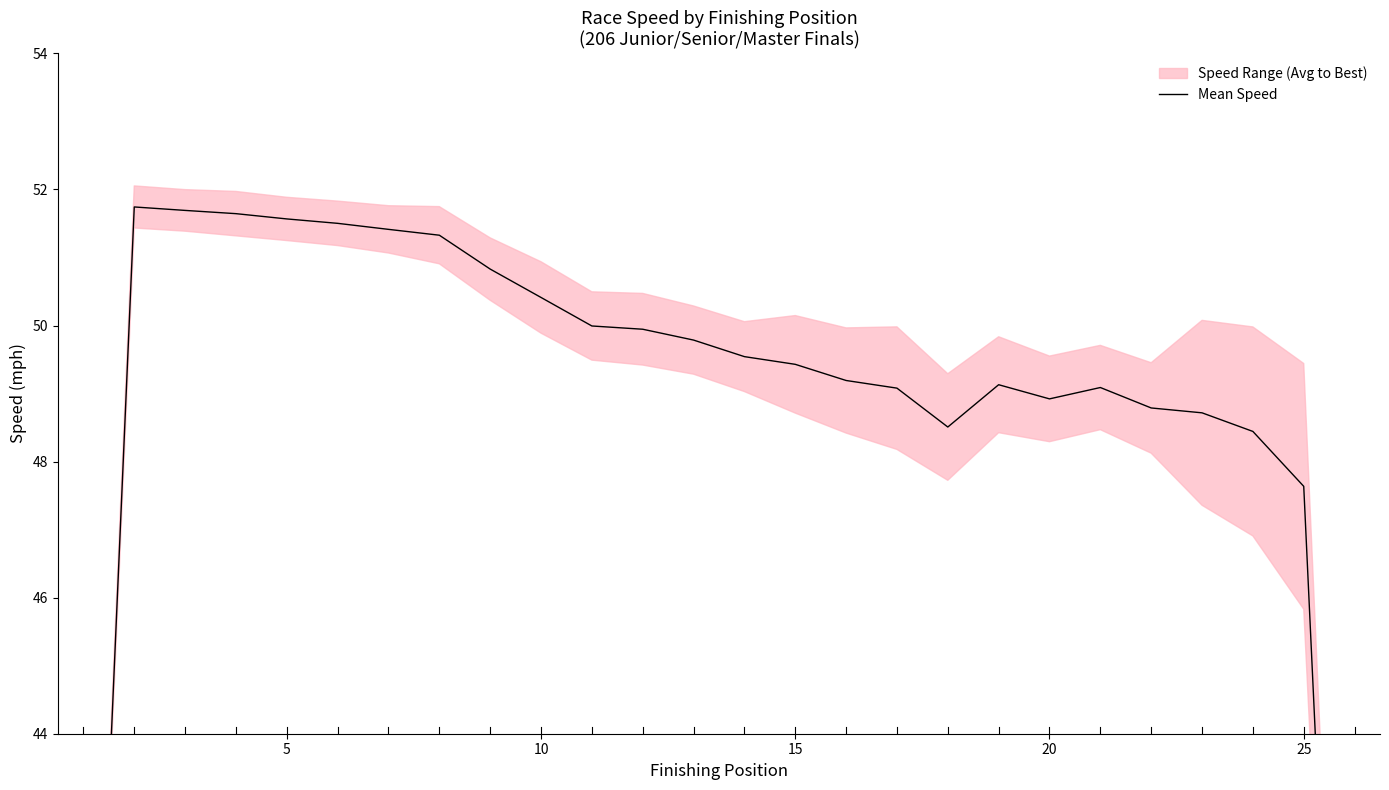

What is the value of the 4th point from the left?

51.6